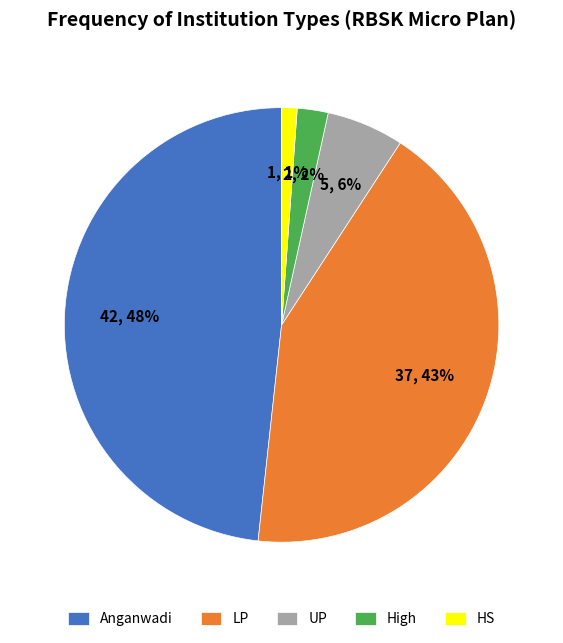

What is the largest slice in the pie chart?

Anganwadi